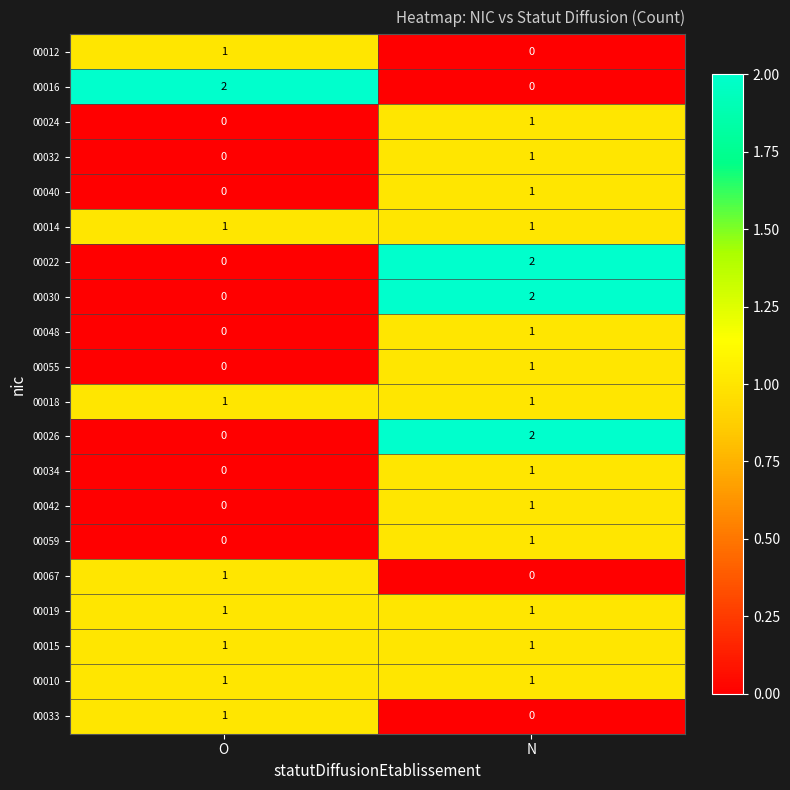

Which has a higher value, O or N?

O